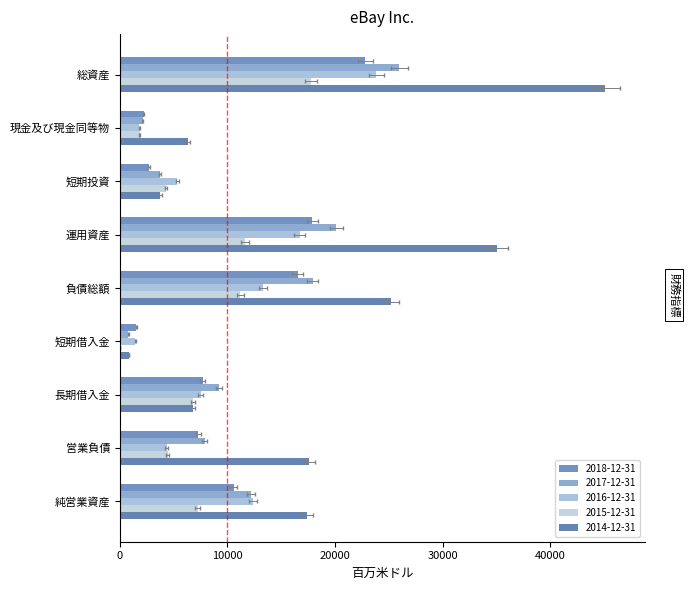

What are all the series names shown in the legend?

2018-12-31, 2017-12-31, 2016-12-31, 2015-12-31, 2014-12-31